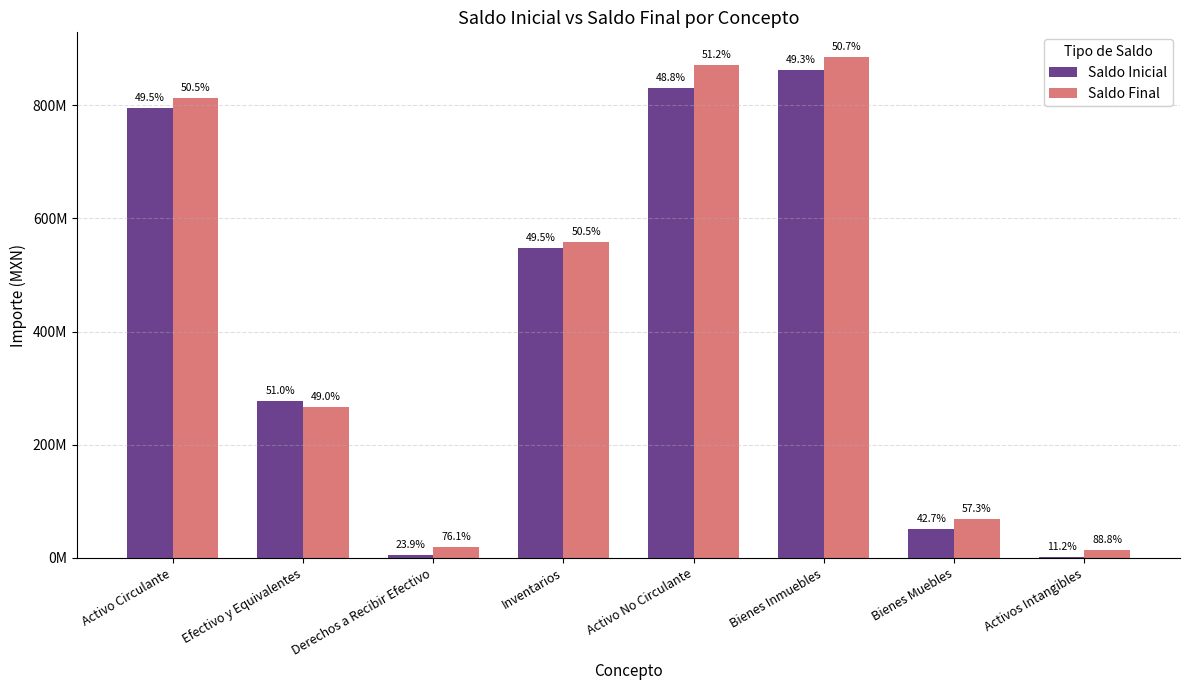

Is the value of Saldo Final at Efectivo y Equivalentes greater than the value of Saldo Inicial at Bienes Muebles?

Yes